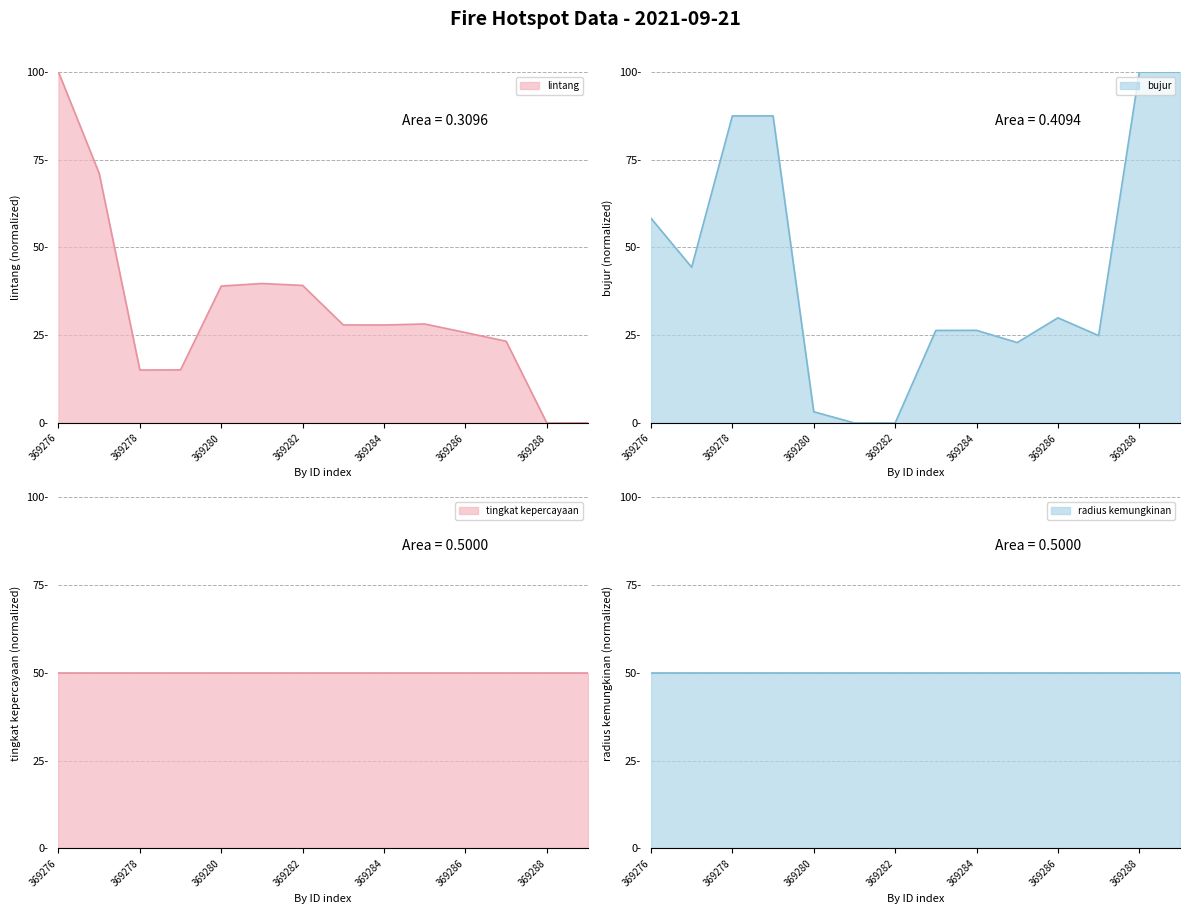

Is it true that bujur equals 26.4 at 369283?

True